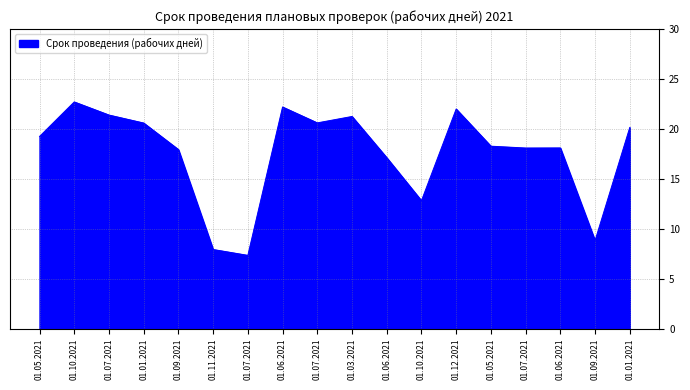

What is the label of the 10th point from the left?

01.03.2021